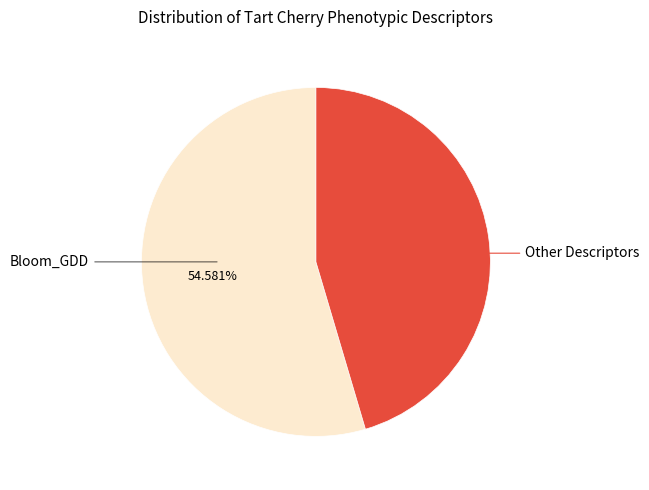

To the nearest percent, what is the average slice percentage?

50%